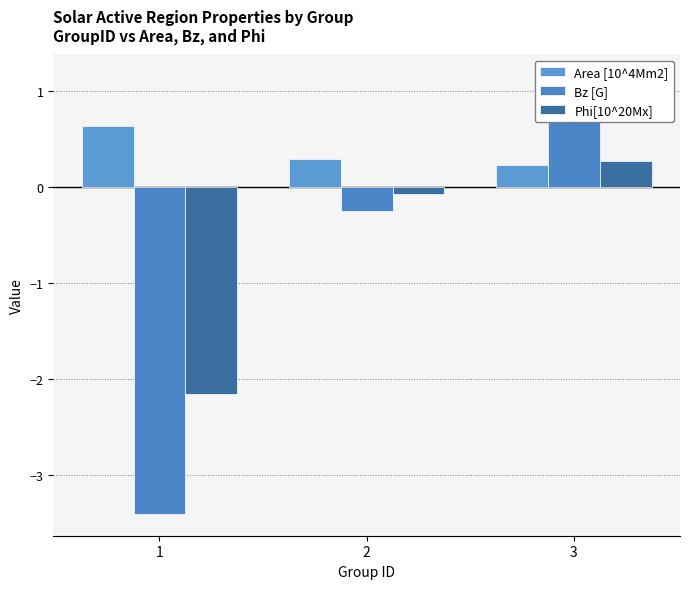

Which category has the highest value across all series?

3